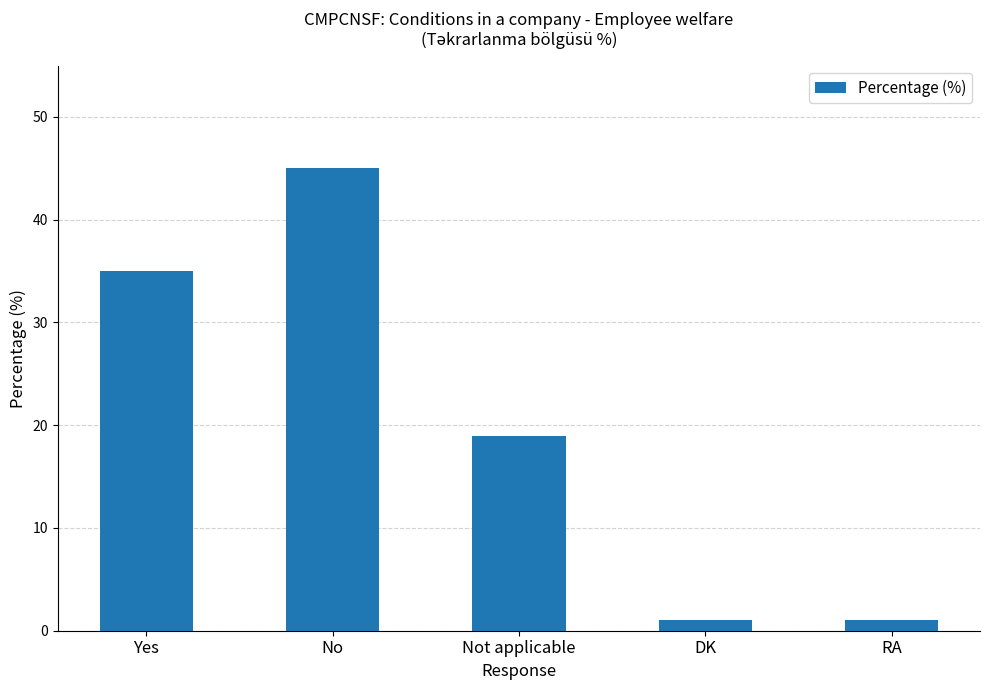

Reading right to left, list all the values displayed in this chart.

1	1	19	45	35